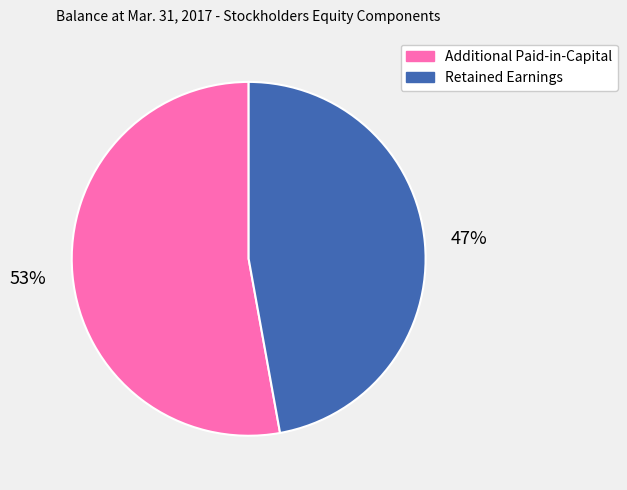

Approximately how many times larger is the value at Additional Paid-in-Capital compared to Retained Earnings?

1.1